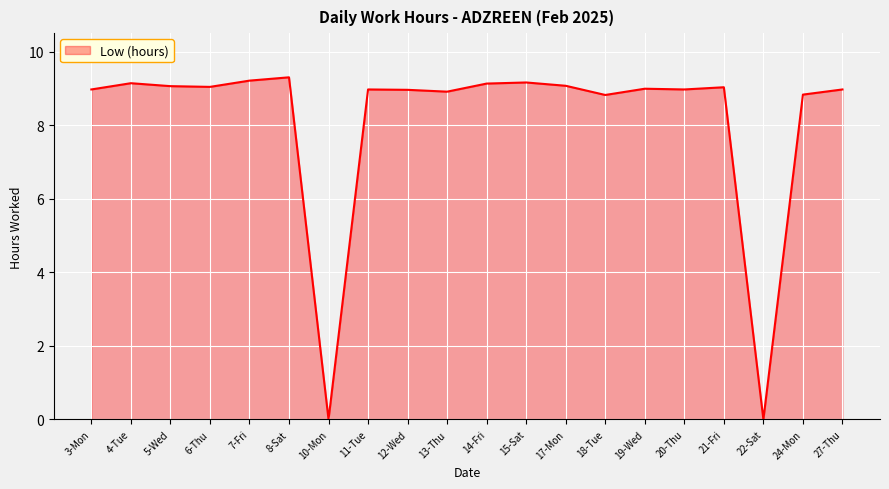

At which label does the data first exceed 8?

3-Mon